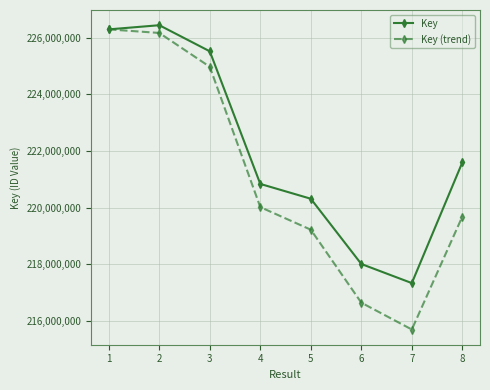

At which category does Key reach its first local peak?

2